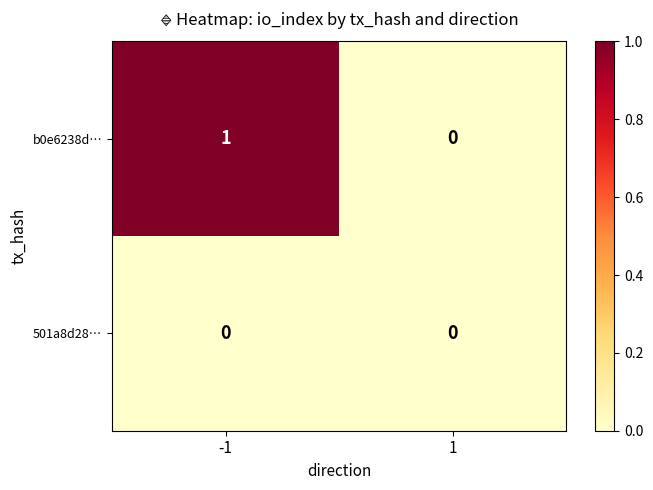

Is the value of 501a8d28… at 1 greater than the value of b0e6238d… at -1?

No